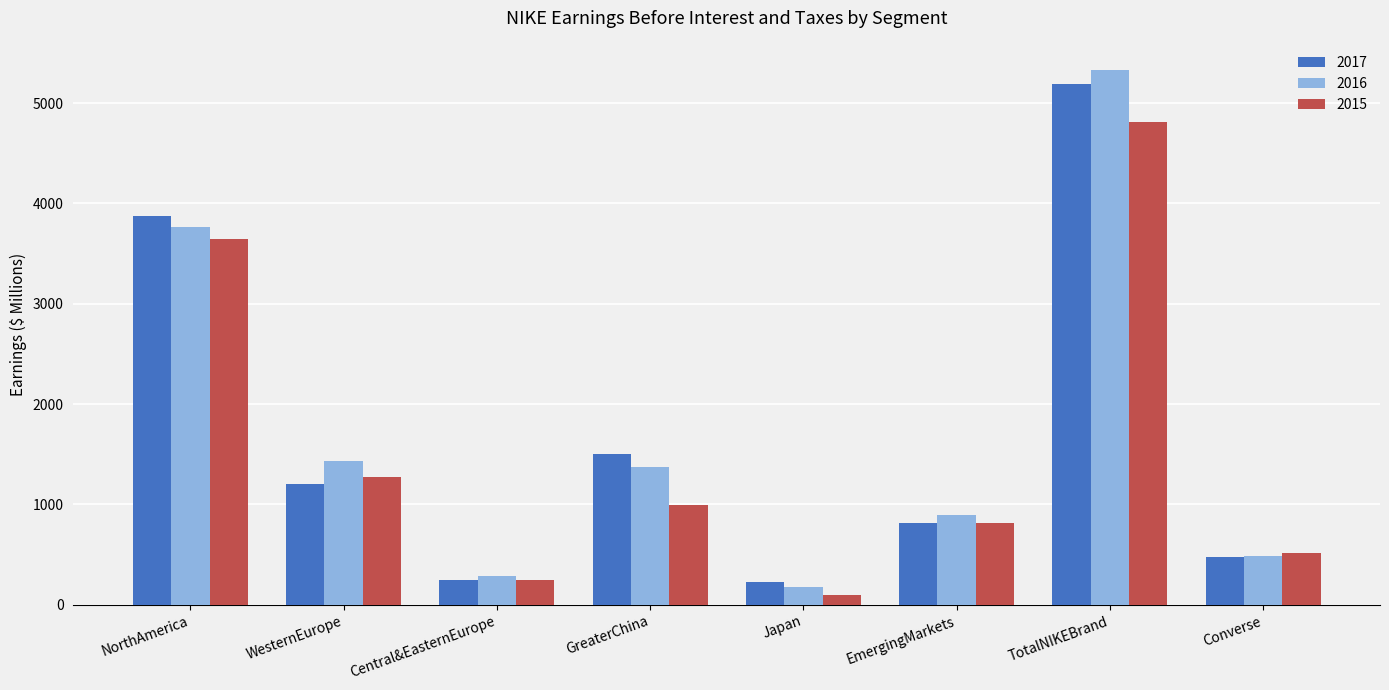

Which series has the widest spread of values?

2016